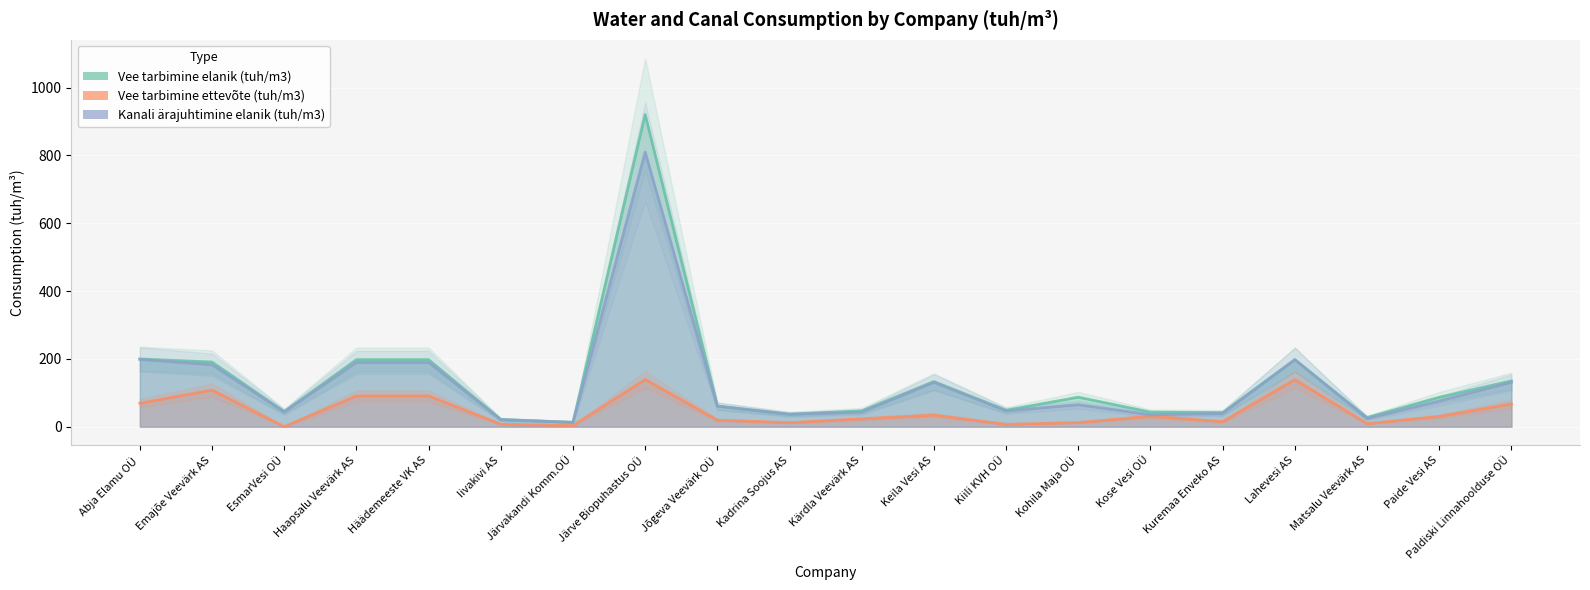

What is the spread (max minus min) of values at Jõgeva Veevärk OÜ?

41.5